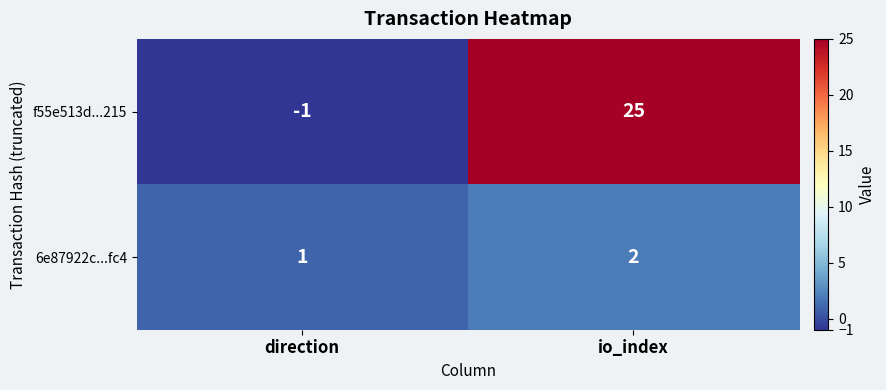

List the series in order of their overall mean, highest first.

f55e513d...215, 6e87922c...fc4